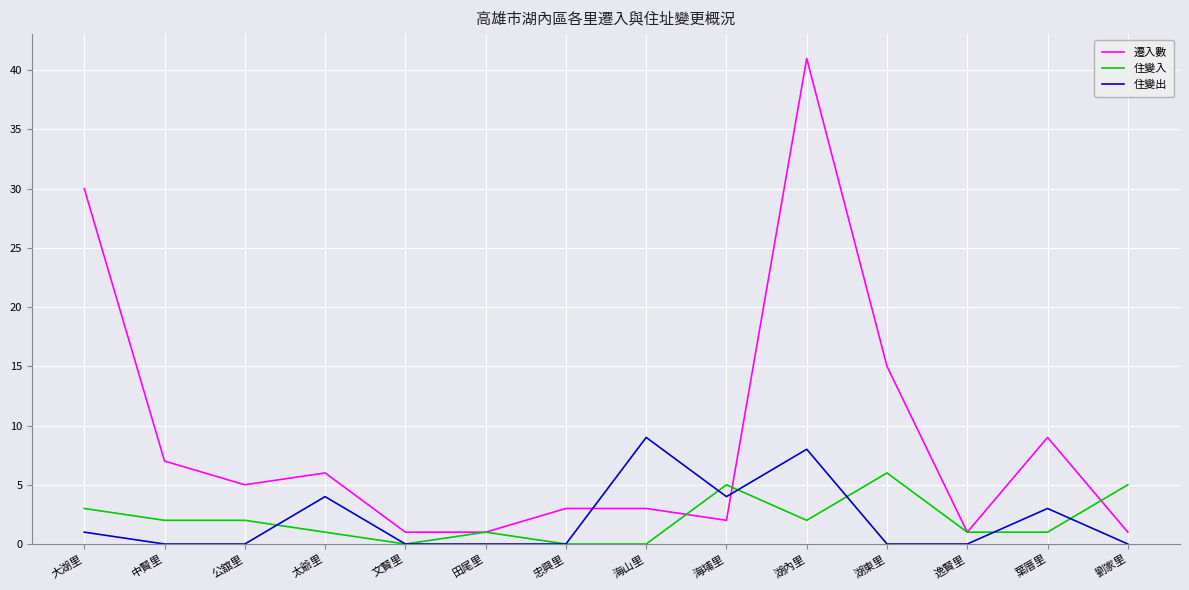

Does the chart display data point markers on the line(s)?

No